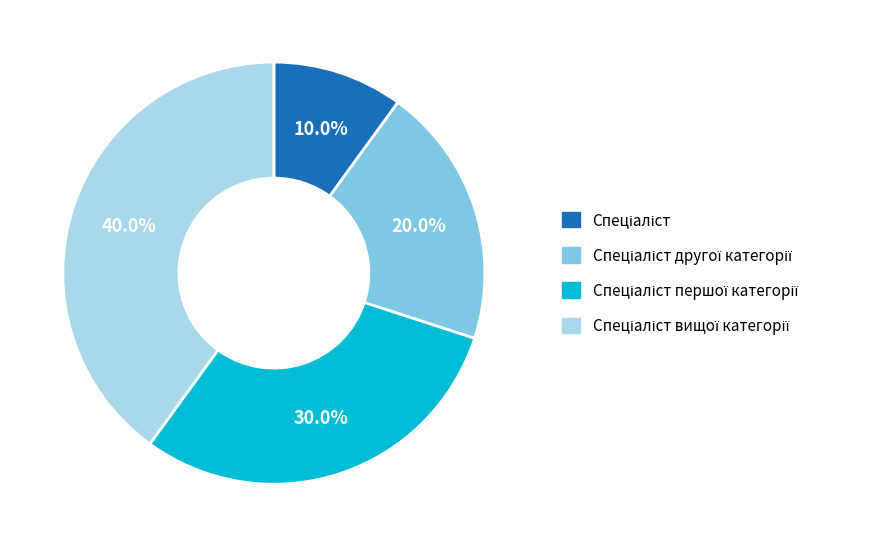

How many slices are in this pie chart?

4